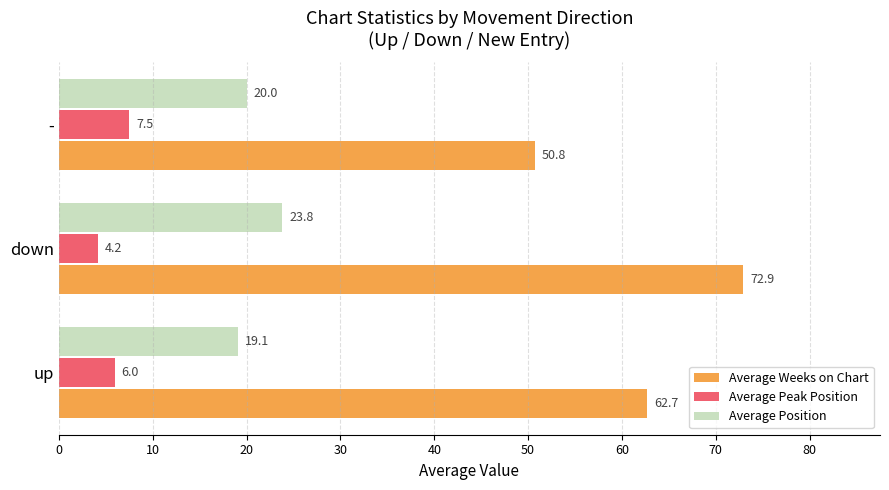

What is the average value of the Average Peak Position series?

5.9